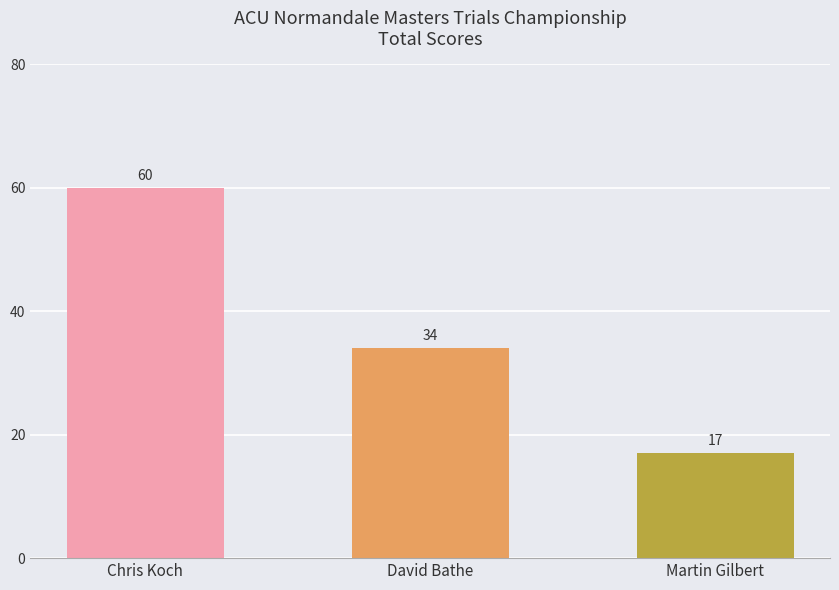

At which label is the value closest to 38?

David Bathe